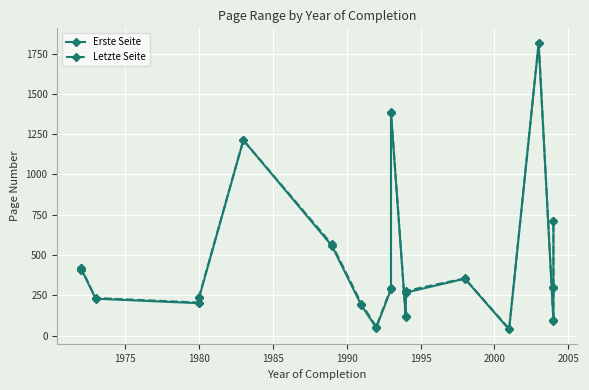

What is the greatest value displayed?

1818